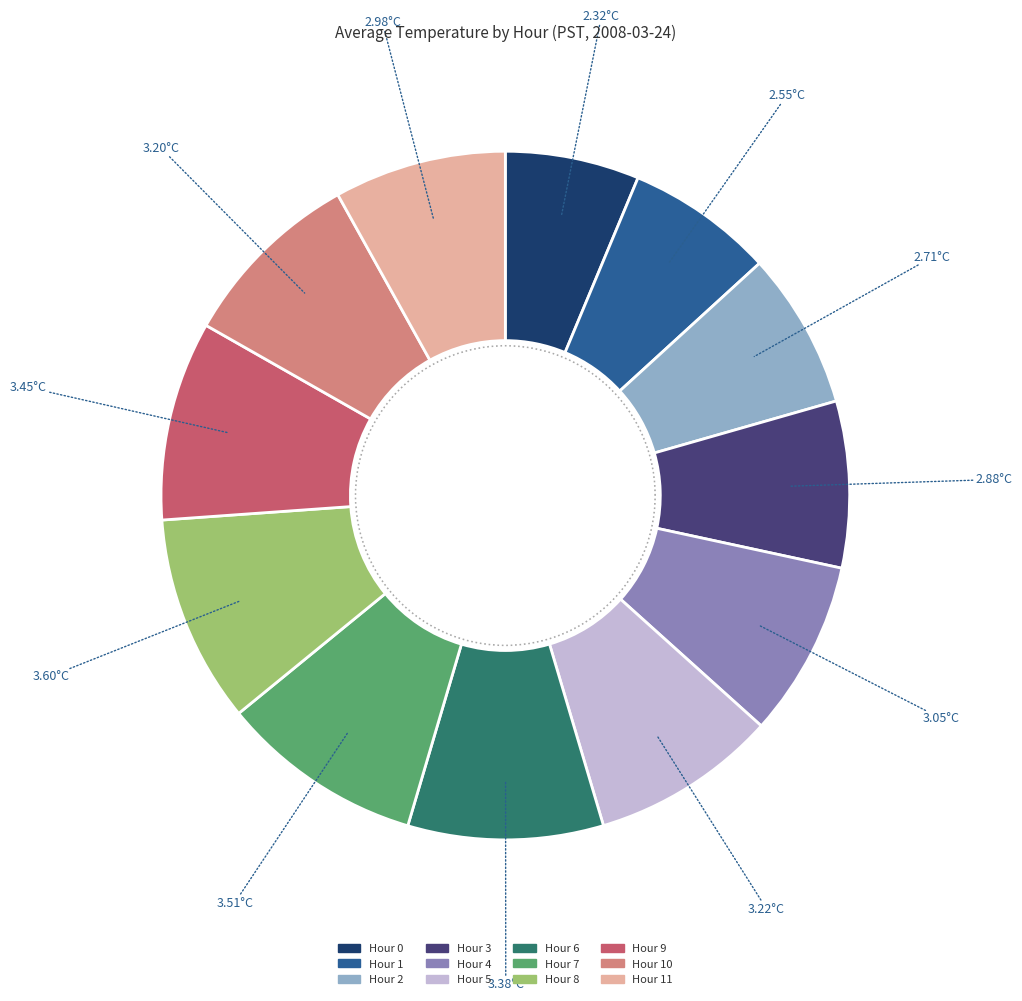

Does any single category account for the majority?

No